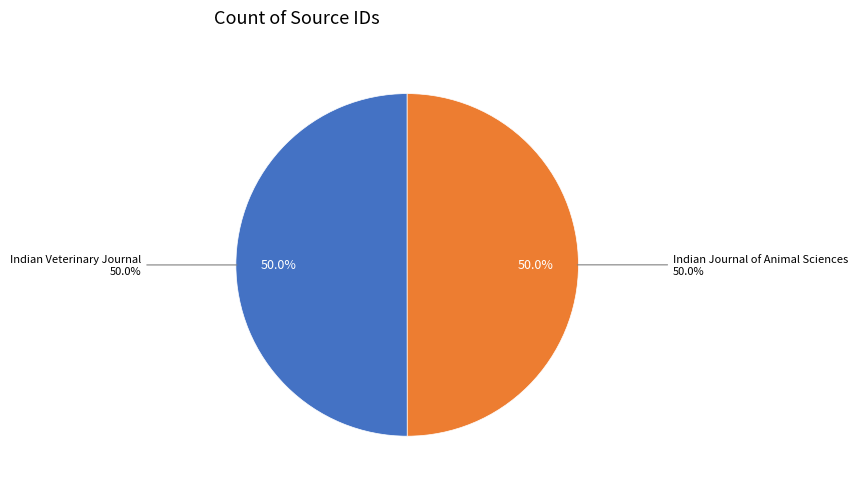

What percentage is NOT represented by Indian Journal of Animal Sciences?

50.0%